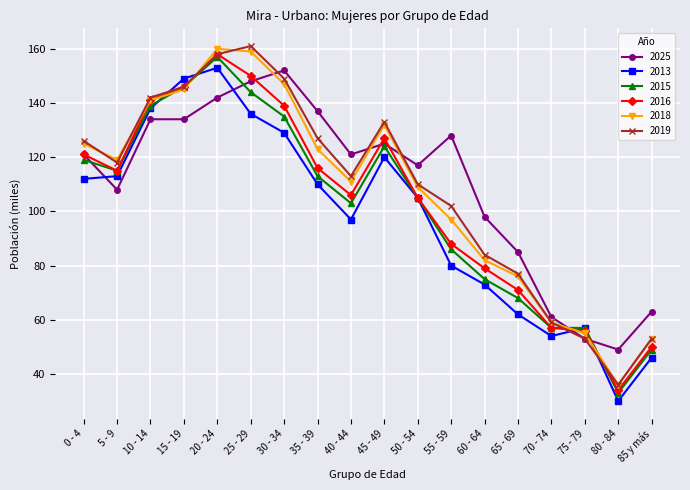

Where is the first local minimum for 2016?

5 - 9